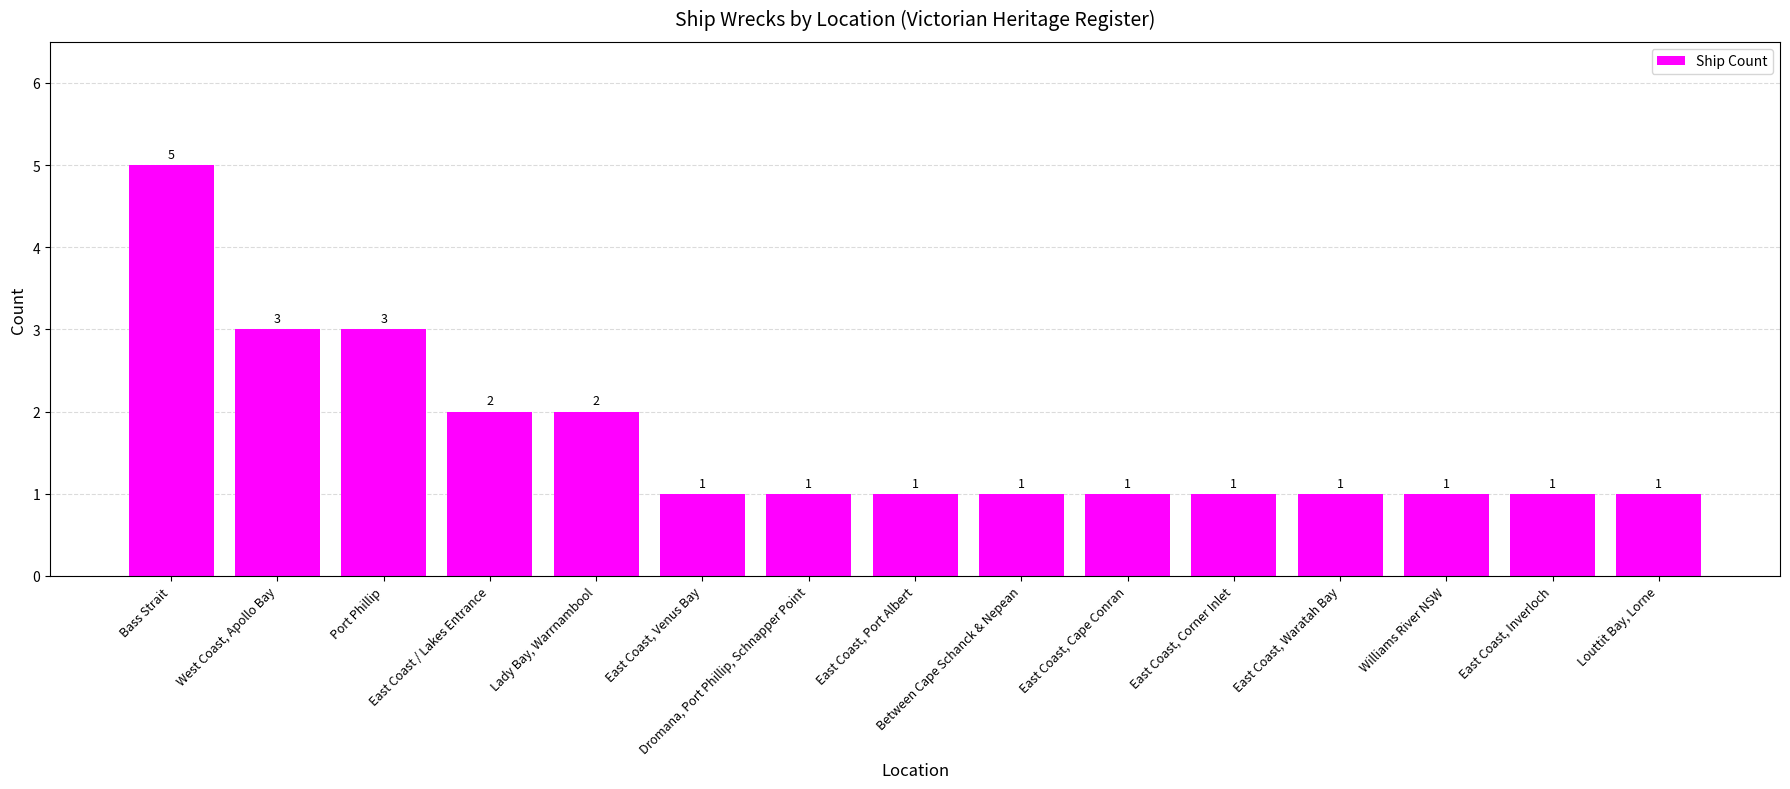

What is the smallest value displayed?

1